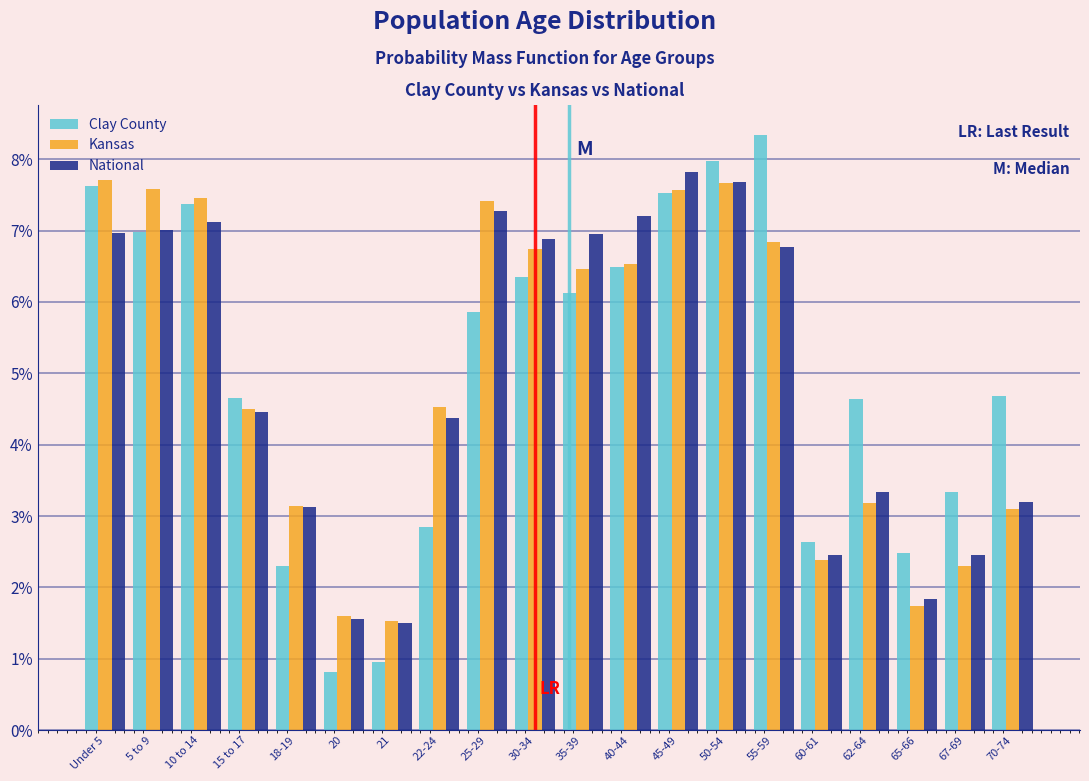

What is the approximate value of Kansas at 25-29?

7.4